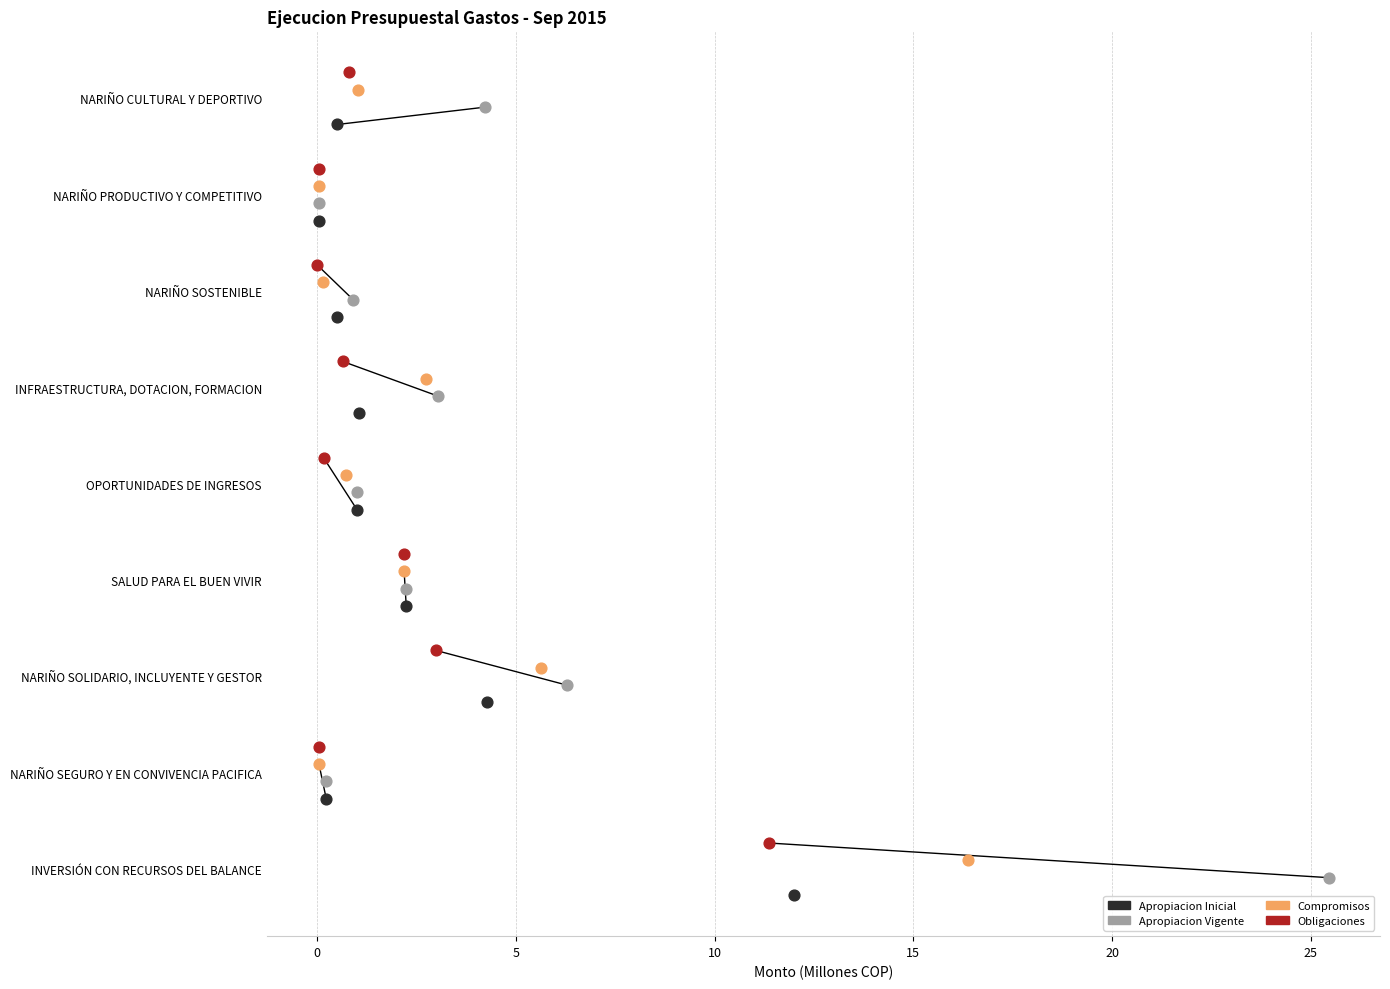

Which series reaches the maximum Y coordinate?

Obligaciones